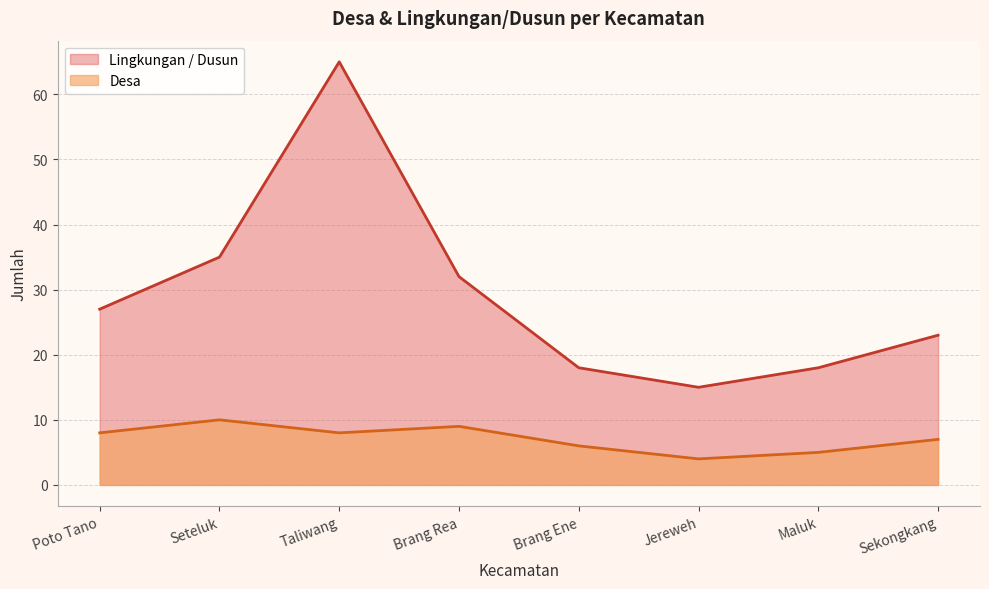

The value of Desa at Jereweh is 2. True or false?

False